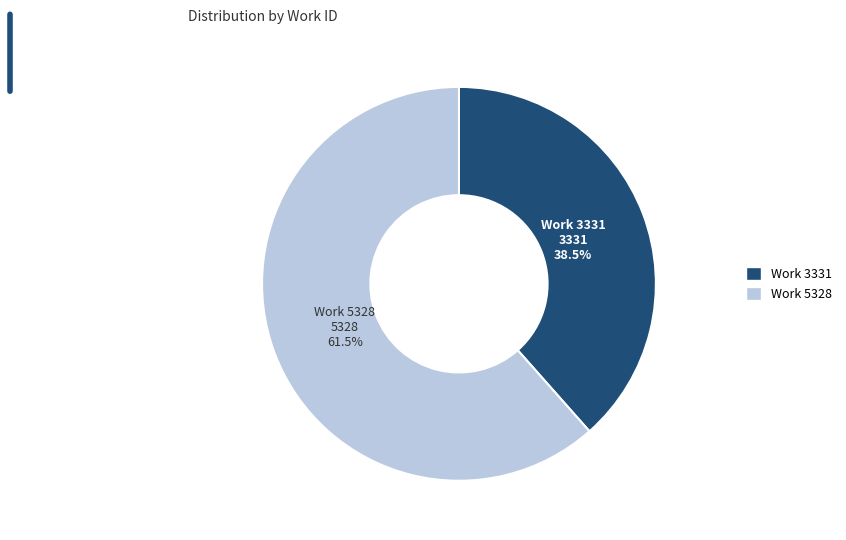

Is Work 5328 the majority of the pie?

Yes